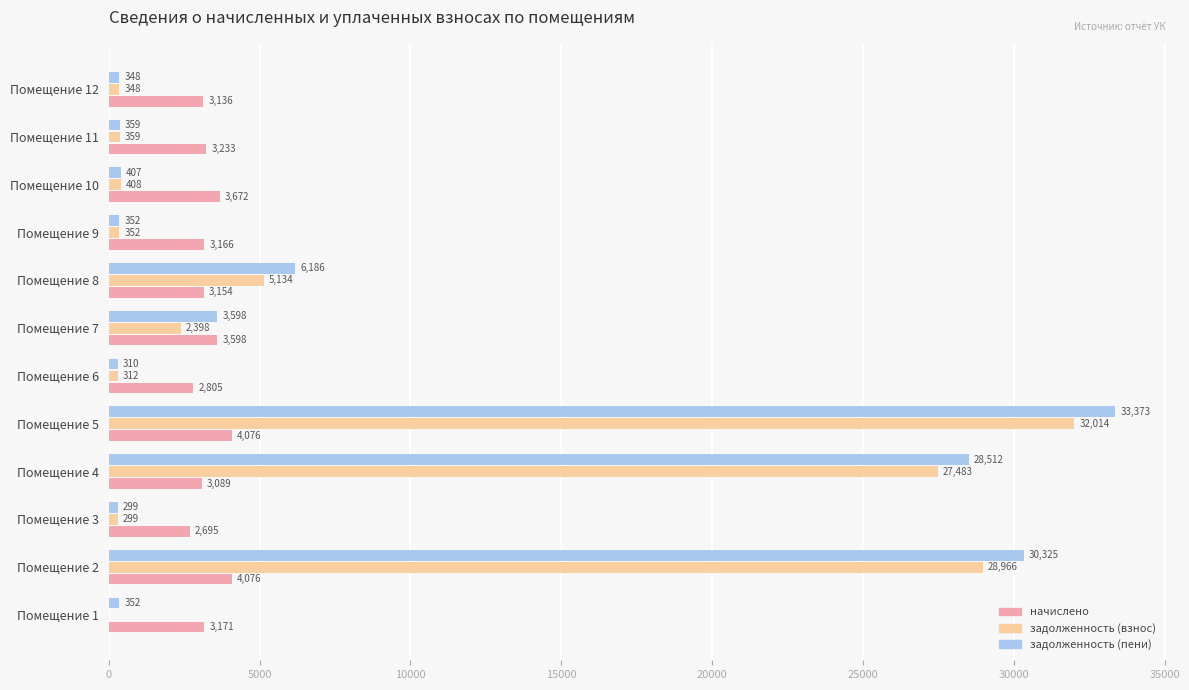

Between Помещение 2 and Помещение 3, which series saw the biggest shift?

задолженность (пени)